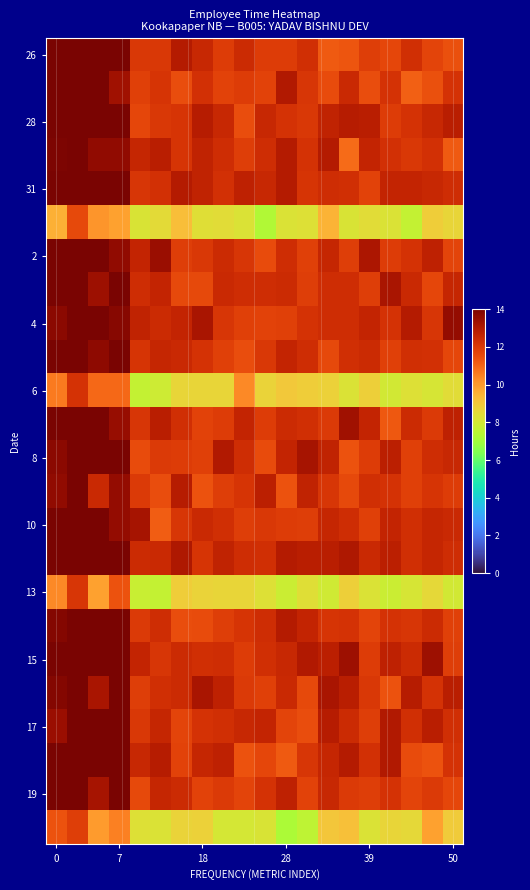

Which label corresponds to the smallest value in the chart?

28